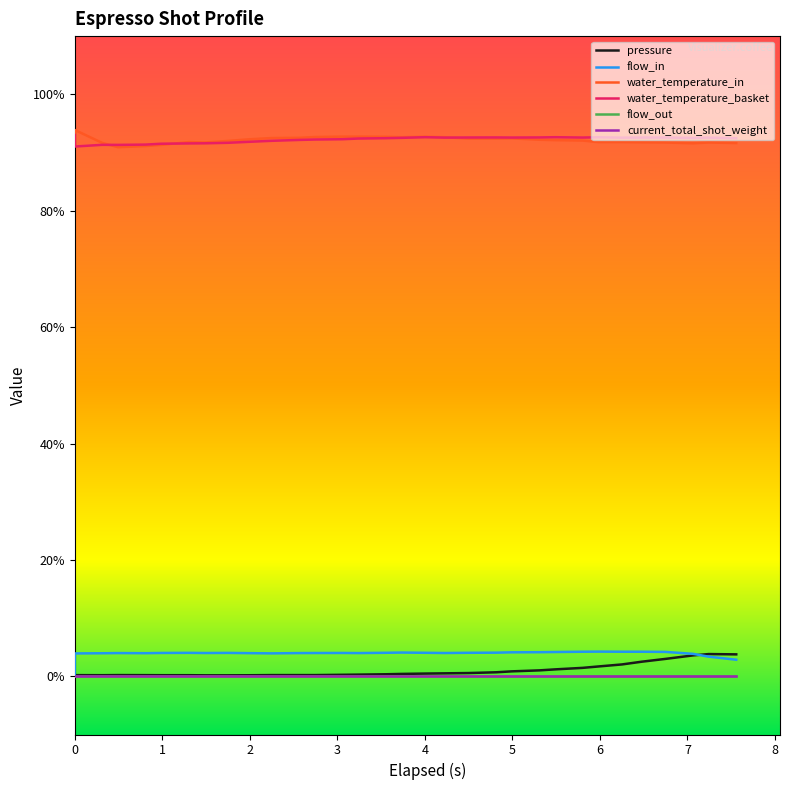

What is the value of the water_temperature_in point at the 19th from the left?

92.6